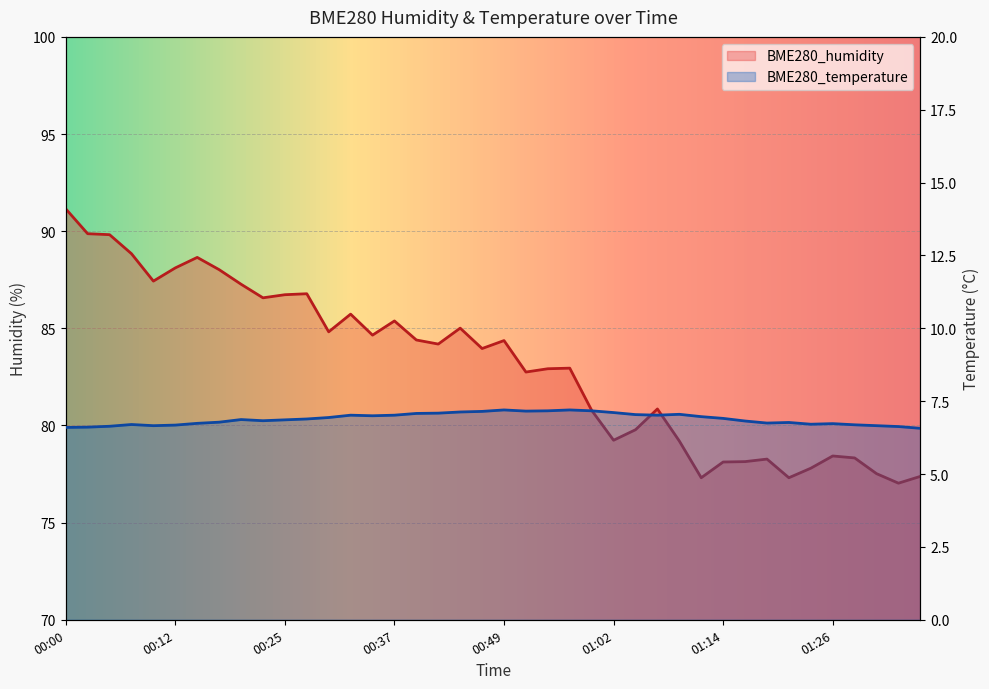

How many categories are shown in the chart?

40